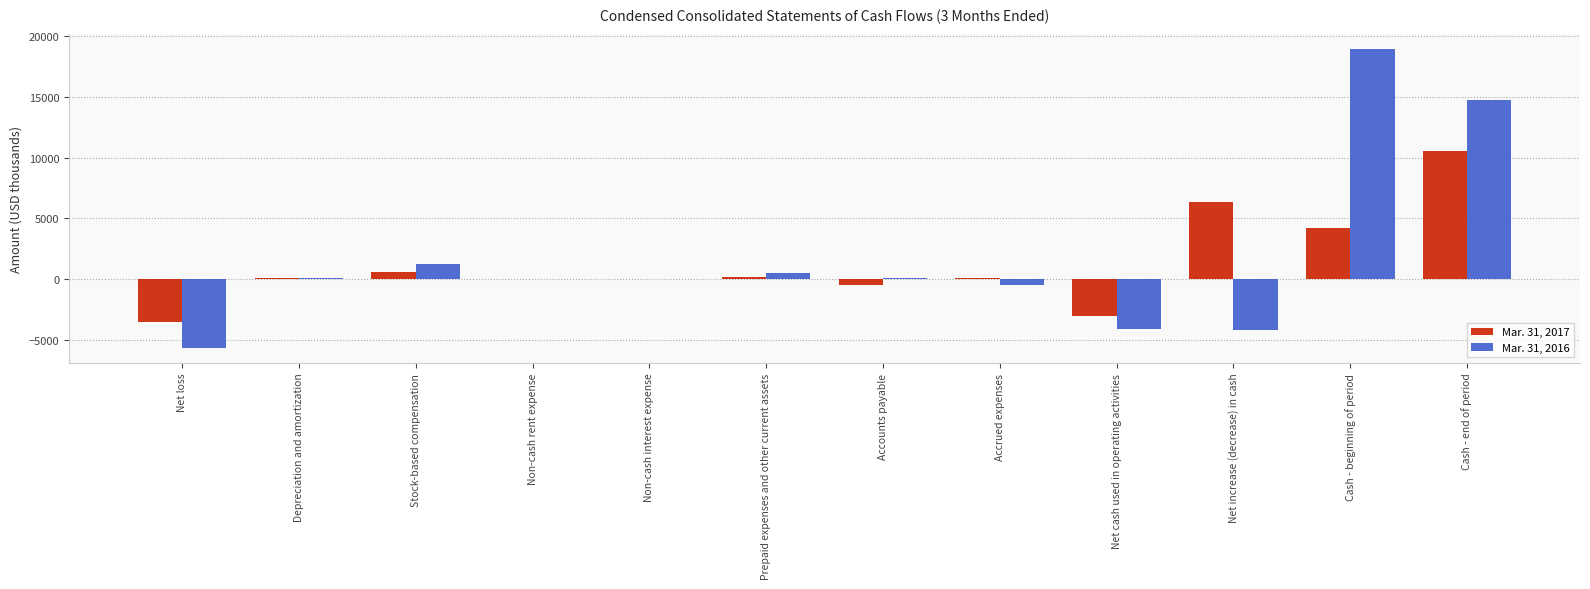

Is it true that Mar. 31, 2017 equals 622 at Stock-based compensation?

True